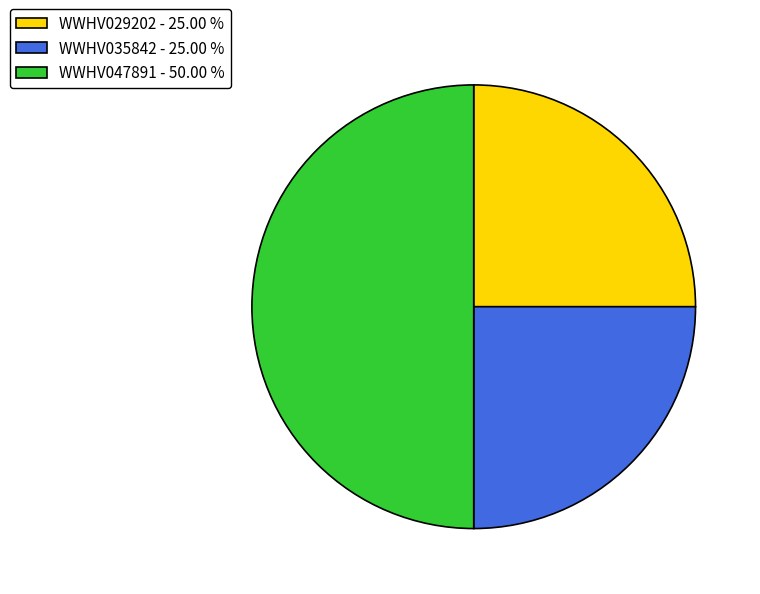

Does WWHV029202 - 25.00 % account for over 50% of the chart?

No